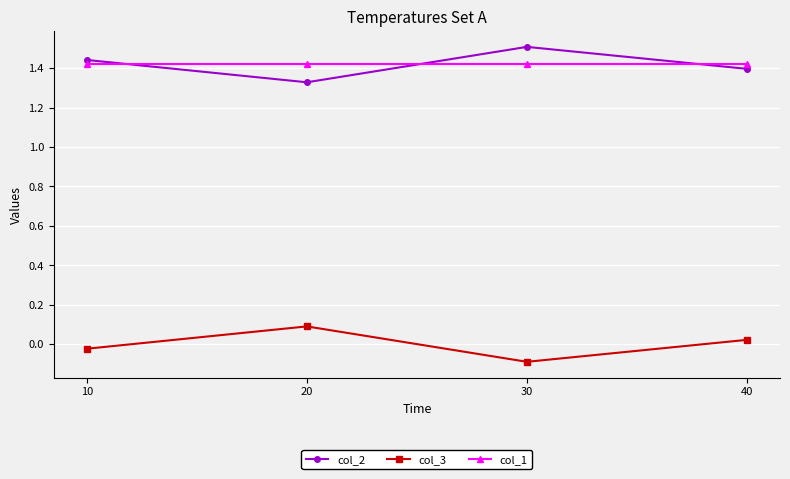

What is the total value across all series at 30?

2.8